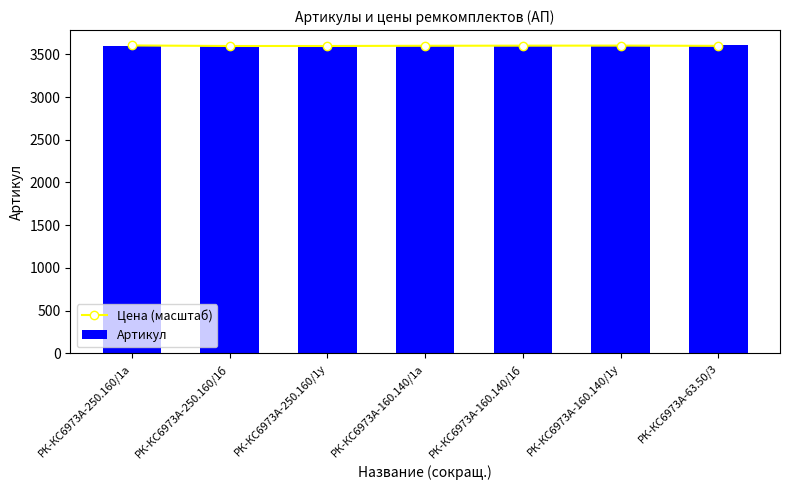

Between РК-КС6973А-250.160/1б and РК-КС6973А-160.140/1у, which is larger?

РК-КС6973А-160.140/1у